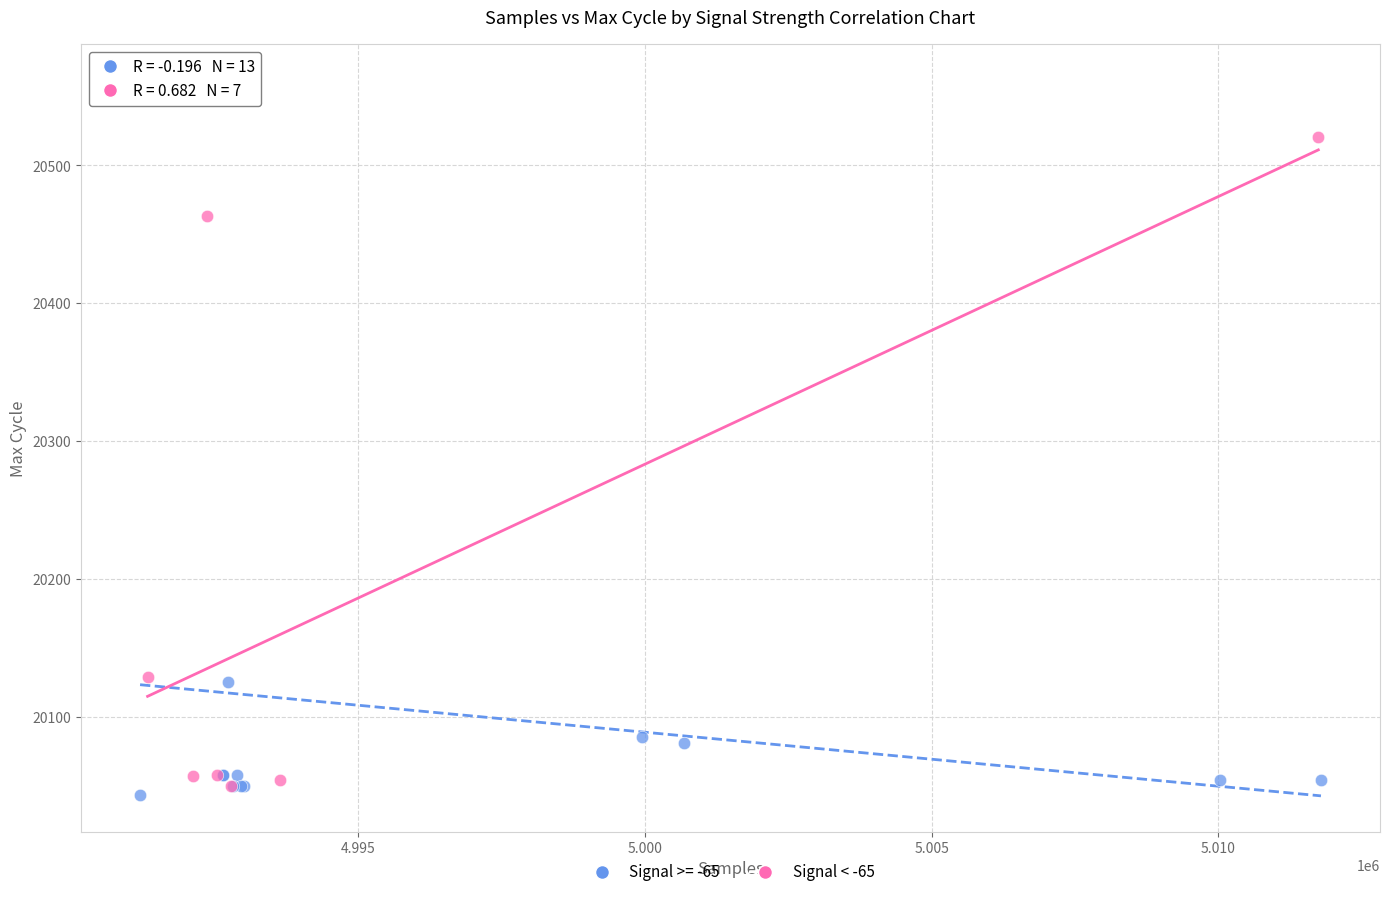

Which series contains the highest Y value?

Signal >= -65